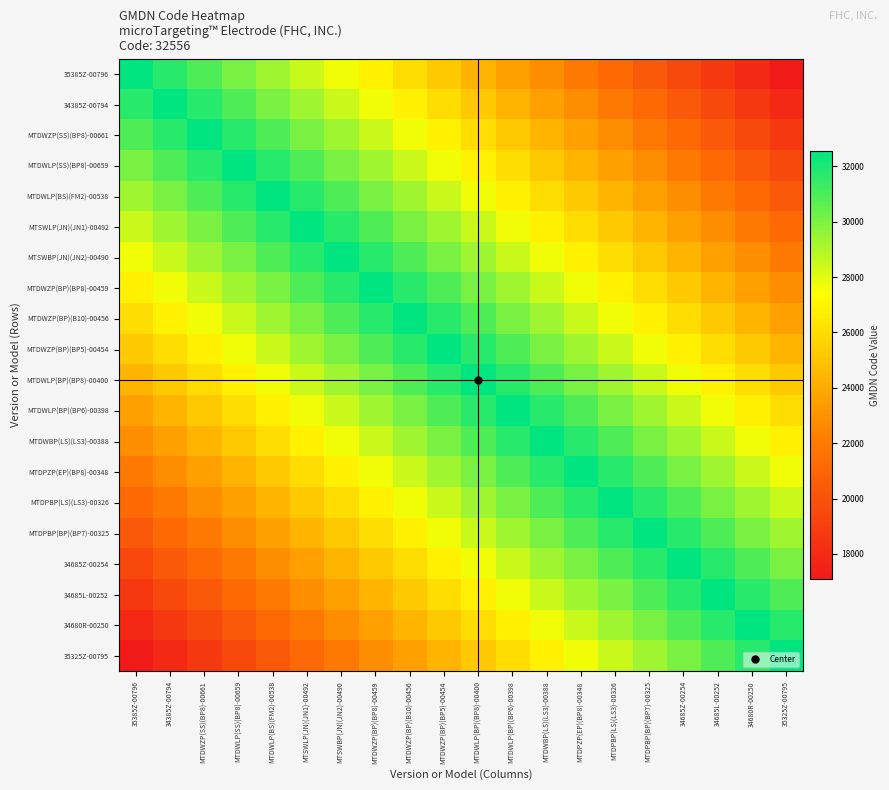

Reading left to right, transcribe all the data shown in this chart.

35385Z-00796: 35385Z-00796=32556.0	34385Z-00794=31742.1	MTDWZP(SS)(BP8)-00661=30928.2	MTDWLP(SS)(BP8)-00659=30114.3	MTDWLP(BS)(FM2)-00538=29300.4	MTSWLP(JN)(JN1)-00492=28486.5	MTSWBP(JN)(JN2)-00490=27672.6	MTDWZP(BP)(BP8)-00459=26858.7	MTDWZP(BP)(B10)-00456=26044.8	MTDWZP(BP)(BP5)-00454=25230.9	MTDWLP(BP)(BP8)-00400=24417.0	MTDWLP(BP)(BP6)-00398=23603.1	MTDWBP(LS)(LS3)-00388=22789.2	MTDPZP(EP)(BP8)-00348=21975.3	MTDPBP(LS)(LS3)-00326=21161.4	MTDPBP(BP)(BP7)-00325=20347.5	34685Z-00254=19533.6	34685L-00252=18719.7	34680R-00250=17905.8	35325Z-00795=17091.9
34385Z-00794: 35385Z-00796=31742.1	34385Z-00794=32556.0	MTDWZP(SS)(BP8)-00661=31742.1	MTDWLP(SS)(BP8)-00659=30928.2	MTDWLP(BS)(FM2)-00538=30114.3	MTSWLP(JN)(JN1)-00492=29300.4	MTSWBP(JN)(JN2)-00490=28486.5	MTDWZP(BP)(BP8)-00459=27672.6	MTDWZP(BP)(B10)-00456=26858.7	MTDWZP(BP)(BP5)-00454=26044.8	MTDWLP(BP)(BP8)-00400=25230.9	MTDWLP(BP)(BP6)-00398=24417.0	MTDWBP(LS)(LS3)-00388=23603.1	MTDPZP(EP)(BP8)-00348=22789.2	MTDPBP(LS)(LS3)-00326=21975.3	MTDPBP(BP)(BP7)-00325=21161.4	34685Z-00254=20347.5	34685L-00252=19533.6	34680R-00250=18719.7	35325Z-00795=17905.8
MTDWZP(SS)(BP8)-00661: 35385Z-00796=30928.2	34385Z-00794=31742.1	MTDWZP(SS)(BP8)-00661=32556.0	MTDWLP(SS)(BP8)-00659=31742.1	MTDWLP(BS)(FM2)-00538=30928.2	MTSWLP(JN)(JN1)-00492=30114.3	MTSWBP(JN)(JN2)-00490=29300.4	MTDWZP(BP)(BP8)-00459=28486.5	MTDWZP(BP)(B10)-00456=27672.6	MTDWZP(BP)(BP5)-00454=26858.7	MTDWLP(BP)(BP8)-00400=26044.8	MTDWLP(BP)(BP6)-00398=25230.9	MTDWBP(LS)(LS3)-00388=24417.0	MTDPZP(EP)(BP8)-00348=23603.1	MTDPBP(LS)(LS3)-00326=22789.2	MTDPBP(BP)(BP7)-00325=21975.3	34685Z-00254=21161.4	34685L-00252=20347.5	34680R-00250=19533.6	35325Z-00795=18719.7
MTDWLP(SS)(BP8)-00659: 35385Z-00796=30114.3	34385Z-00794=30928.2	MTDWZP(SS)(BP8)-00661=31742.1	MTDWLP(SS)(BP8)-00659=32556.0	MTDWLP(BS)(FM2)-00538=31742.1	MTSWLP(JN)(JN1)-00492=30928.2	MTSWBP(JN)(JN2)-00490=30114.3	MTDWZP(BP)(BP8)-00459=29300.4	MTDWZP(BP)(B10)-00456=28486.5	MTDWZP(BP)(BP5)-00454=27672.6	MTDWLP(BP)(BP8)-00400=26858.7	MTDWLP(BP)(BP6)-00398=26044.8	MTDWBP(LS)(LS3)-00388=25230.9	MTDPZP(EP)(BP8)-00348=24417.0	MTDPBP(LS)(LS3)-00326=23603.1	MTDPBP(BP)(BP7)-00325=22789.2	34685Z-00254=21975.3	34685L-00252=21161.4	34680R-00250=20347.5	35325Z-00795=19533.6
MTDWLP(BS)(FM2)-00538: 35385Z-00796=29300.4	34385Z-00794=30114.3	MTDWZP(SS)(BP8)-00661=30928.2	MTDWLP(SS)(BP8)-00659=31742.1	MTDWLP(BS)(FM2)-00538=32556.0	MTSWLP(JN)(JN1)-00492=31742.1	MTSWBP(JN)(JN2)-00490=30928.2	MTDWZP(BP)(BP8)-00459=30114.3	MTDWZP(BP)(B10)-00456=29300.4	MTDWZP(BP)(BP5)-00454=28486.5	MTDWLP(BP)(BP8)-00400=27672.6	MTDWLP(BP)(BP6)-00398=26858.7	MTDWBP(LS)(LS3)-00388=26044.8	MTDPZP(EP)(BP8)-00348=25230.9	MTDPBP(LS)(LS3)-00326=24417.0	MTDPBP(BP)(BP7)-00325=23603.1	34685Z-00254=22789.2	34685L-00252=21975.3	34680R-00250=21161.4	35325Z-00795=20347.5
MTSWLP(JN)(JN1)-00492: 35385Z-00796=28486.5	34385Z-00794=29300.4	MTDWZP(SS)(BP8)-00661=30114.3	MTDWLP(SS)(BP8)-00659=30928.2	MTDWLP(BS)(FM2)-00538=31742.1	MTSWLP(JN)(JN1)-00492=32556.0	MTSWBP(JN)(JN2)-00490=31742.1	MTDWZP(BP)(BP8)-00459=30928.2	MTDWZP(BP)(B10)-00456=30114.3	MTDWZP(BP)(BP5)-00454=29300.4	MTDWLP(BP)(BP8)-00400=28486.5	MTDWLP(BP)(BP6)-00398=27672.6	MTDWBP(LS)(LS3)-00388=26858.7	MTDPZP(EP)(BP8)-00348=26044.8	MTDPBP(LS)(LS3)-00326=25230.9	MTDPBP(BP)(BP7)-00325=24417.0	34685Z-00254=23603.1	34685L-00252=22789.2	34680R-00250=21975.3	35325Z-00795=21161.4
MTSWBP(JN)(JN2)-00490: 35385Z-00796=27672.6	34385Z-00794=28486.5	MTDWZP(SS)(BP8)-00661=29300.4	MTDWLP(SS)(BP8)-00659=30114.3	MTDWLP(BS)(FM2)-00538=30928.2	MTSWLP(JN)(JN1)-00492=31742.1	MTSWBP(JN)(JN2)-00490=32556.0	MTDWZP(BP)(BP8)-00459=31742.1	MTDWZP(BP)(B10)-00456=30928.2	MTDWZP(BP)(BP5)-00454=30114.3	MTDWLP(BP)(BP8)-00400=29300.4	MTDWLP(BP)(BP6)-00398=28486.5	MTDWBP(LS)(LS3)-00388=27672.6	MTDPZP(EP)(BP8)-00348=26858.7	MTDPBP(LS)(LS3)-00326=26044.8	MTDPBP(BP)(BP7)-00325=25230.9	34685Z-00254=24417.0	34685L-00252=23603.1	34680R-00250=22789.2	35325Z-00795=21975.3
MTDWZP(BP)(BP8)-00459: 35385Z-00796=26858.7	34385Z-00794=27672.6	MTDWZP(SS)(BP8)-00661=28486.5	MTDWLP(SS)(BP8)-00659=29300.4	MTDWLP(BS)(FM2)-00538=30114.3	MTSWLP(JN)(JN1)-00492=30928.2	MTSWBP(JN)(JN2)-00490=31742.1	MTDWZP(BP)(BP8)-00459=32556.0	MTDWZP(BP)(B10)-00456=31742.1	MTDWZP(BP)(BP5)-00454=30928.2	MTDWLP(BP)(BP8)-00400=30114.3	MTDWLP(BP)(BP6)-00398=29300.4	MTDWBP(LS)(LS3)-00388=28486.5	MTDPZP(EP)(BP8)-00348=27672.6	MTDPBP(LS)(LS3)-00326=26858.7	MTDPBP(BP)(BP7)-00325=26044.8	34685Z-00254=25230.9	34685L-00252=24417.0	34680R-00250=23603.1	35325Z-00795=22789.2
MTDWZP(BP)(B10)-00456: 35385Z-00796=26044.8	34385Z-00794=26858.7	MTDWZP(SS)(BP8)-00661=27672.6	MTDWLP(SS)(BP8)-00659=28486.5	MTDWLP(BS)(FM2)-00538=29300.4	MTSWLP(JN)(JN1)-00492=30114.3	MTSWBP(JN)(JN2)-00490=30928.2	MTDWZP(BP)(BP8)-00459=31742.1	MTDWZP(BP)(B10)-00456=32556.0	MTDWZP(BP)(BP5)-00454=31742.1	MTDWLP(BP)(BP8)-00400=30928.2	MTDWLP(BP)(BP6)-00398=30114.3	MTDWBP(LS)(LS3)-00388=29300.4	MTDPZP(EP)(BP8)-00348=28486.5	MTDPBP(LS)(LS3)-00326=27672.6	MTDPBP(BP)(BP7)-00325=26858.7	34685Z-00254=26044.8	34685L-00252=25230.9	34680R-00250=24417.0	35325Z-00795=23603.1
MTDWZP(BP)(BP5)-00454: 35385Z-00796=25230.9	34385Z-00794=26044.8	MTDWZP(SS)(BP8)-00661=26858.7	MTDWLP(SS)(BP8)-00659=27672.6	MTDWLP(BS)(FM2)-00538=28486.5	MTSWLP(JN)(JN1)-00492=29300.4	MTSWBP(JN)(JN2)-00490=30114.3	MTDWZP(BP)(BP8)-00459=30928.2	MTDWZP(BP)(B10)-00456=31742.1	MTDWZP(BP)(BP5)-00454=32556.0	MTDWLP(BP)(BP8)-00400=31742.1	MTDWLP(BP)(BP6)-00398=30928.2	MTDWBP(LS)(LS3)-00388=30114.3	MTDPZP(EP)(BP8)-00348=29300.4	MTDPBP(LS)(LS3)-00326=28486.5	MTDPBP(BP)(BP7)-00325=27672.6	34685Z-00254=26858.7	34685L-00252=26044.8	34680R-00250=25230.9	35325Z-00795=24417.0
MTDWLP(BP)(BP8)-00400: 35385Z-00796=24417.0	34385Z-00794=25230.9	MTDWZP(SS)(BP8)-00661=26044.8	MTDWLP(SS)(BP8)-00659=26858.7	MTDWLP(BS)(FM2)-00538=27672.6	MTSWLP(JN)(JN1)-00492=28486.5	MTSWBP(JN)(JN2)-00490=29300.4	MTDWZP(BP)(BP8)-00459=30114.3	MTDWZP(BP)(B10)-00456=30928.2	MTDWZP(BP)(BP5)-00454=31742.1	MTDWLP(BP)(BP8)-00400=32556.0	MTDWLP(BP)(BP6)-00398=31742.1	MTDWBP(LS)(LS3)-00388=30928.2	MTDPZP(EP)(BP8)-00348=30114.3	MTDPBP(LS)(LS3)-00326=29300.4	MTDPBP(BP)(BP7)-00325=28486.5	34685Z-00254=27672.6	34685L-00252=26858.7	34680R-00250=26044.8	35325Z-00795=25230.9
MTDWLP(BP)(BP6)-00398: 35385Z-00796=23603.1	34385Z-00794=24417.0	MTDWZP(SS)(BP8)-00661=25230.9	MTDWLP(SS)(BP8)-00659=26044.8	MTDWLP(BS)(FM2)-00538=26858.7	MTSWLP(JN)(JN1)-00492=27672.6	MTSWBP(JN)(JN2)-00490=28486.5	MTDWZP(BP)(BP8)-00459=29300.4	MTDWZP(BP)(B10)-00456=30114.3	MTDWZP(BP)(BP5)-00454=30928.2	MTDWLP(BP)(BP8)-00400=31742.1	MTDWLP(BP)(BP6)-00398=32556.0	MTDWBP(LS)(LS3)-00388=31742.1	MTDPZP(EP)(BP8)-00348=30928.2	MTDPBP(LS)(LS3)-00326=30114.3	MTDPBP(BP)(BP7)-00325=29300.4	34685Z-00254=28486.5	34685L-00252=27672.6	34680R-00250=26858.7	35325Z-00795=26044.8
MTDWBP(LS)(LS3)-00388: 35385Z-00796=22789.2	34385Z-00794=23603.1	MTDWZP(SS)(BP8)-00661=24417.0	MTDWLP(SS)(BP8)-00659=25230.9	MTDWLP(BS)(FM2)-00538=26044.8	MTSWLP(JN)(JN1)-00492=26858.7	MTSWBP(JN)(JN2)-00490=27672.6	MTDWZP(BP)(BP8)-00459=28486.5	MTDWZP(BP)(B10)-00456=29300.4	MTDWZP(BP)(BP5)-00454=30114.3	MTDWLP(BP)(BP8)-00400=30928.2	MTDWLP(BP)(BP6)-00398=31742.1	MTDWBP(LS)(LS3)-00388=32556.0	MTDPZP(EP)(BP8)-00348=31742.1	MTDPBP(LS)(LS3)-00326=30928.2	MTDPBP(BP)(BP7)-00325=30114.3	34685Z-00254=29300.4	34685L-00252=28486.5	34680R-00250=27672.6	35325Z-00795=26858.7
MTDPZP(EP)(BP8)-00348: 35385Z-00796=21975.3	34385Z-00794=22789.2	MTDWZP(SS)(BP8)-00661=23603.1	MTDWLP(SS)(BP8)-00659=24417.0	MTDWLP(BS)(FM2)-00538=25230.9	MTSWLP(JN)(JN1)-00492=26044.8	MTSWBP(JN)(JN2)-00490=26858.7	MTDWZP(BP)(BP8)-00459=27672.6	MTDWZP(BP)(B10)-00456=28486.5	MTDWZP(BP)(BP5)-00454=29300.4	MTDWLP(BP)(BP8)-00400=30114.3	MTDWLP(BP)(BP6)-00398=30928.2	MTDWBP(LS)(LS3)-00388=31742.1	MTDPZP(EP)(BP8)-00348=32556.0	MTDPBP(LS)(LS3)-00326=31742.1	MTDPBP(BP)(BP7)-00325=30928.2	34685Z-00254=30114.3	34685L-00252=29300.4	34680R-00250=28486.5	35325Z-00795=27672.6
MTDPBP(LS)(LS3)-00326: 35385Z-00796=21161.4	34385Z-00794=21975.3	MTDWZP(SS)(BP8)-00661=22789.2	MTDWLP(SS)(BP8)-00659=23603.1	MTDWLP(BS)(FM2)-00538=24417.0	MTSWLP(JN)(JN1)-00492=25230.9	MTSWBP(JN)(JN2)-00490=26044.8	MTDWZP(BP)(BP8)-00459=26858.7	MTDWZP(BP)(B10)-00456=27672.6	MTDWZP(BP)(BP5)-00454=28486.5	MTDWLP(BP)(BP8)-00400=29300.4	MTDWLP(BP)(BP6)-00398=30114.3	MTDWBP(LS)(LS3)-00388=30928.2	MTDPZP(EP)(BP8)-00348=31742.1	MTDPBP(LS)(LS3)-00326=32556.0	MTDPBP(BP)(BP7)-00325=31742.1	34685Z-00254=30928.2	34685L-00252=30114.3	34680R-00250=29300.4	35325Z-00795=28486.5
MTDPBP(BP)(BP7)-00325: 35385Z-00796=20347.5	34385Z-00794=21161.4	MTDWZP(SS)(BP8)-00661=21975.3	MTDWLP(SS)(BP8)-00659=22789.2	MTDWLP(BS)(FM2)-00538=23603.1	MTSWLP(JN)(JN1)-00492=24417.0	MTSWBP(JN)(JN2)-00490=25230.9	MTDWZP(BP)(BP8)-00459=26044.8	MTDWZP(BP)(B10)-00456=26858.7	MTDWZP(BP)(BP5)-00454=27672.6	MTDWLP(BP)(BP8)-00400=28486.5	MTDWLP(BP)(BP6)-00398=29300.4	MTDWBP(LS)(LS3)-00388=30114.3	MTDPZP(EP)(BP8)-00348=30928.2	MTDPBP(LS)(LS3)-00326=31742.1	MTDPBP(BP)(BP7)-00325=32556.0	34685Z-00254=31742.1	34685L-00252=30928.2	34680R-00250=30114.3	35325Z-00795=29300.4
34685Z-00254: 35385Z-00796=19533.6	34385Z-00794=20347.5	MTDWZP(SS)(BP8)-00661=21161.4	MTDWLP(SS)(BP8)-00659=21975.3	MTDWLP(BS)(FM2)-00538=22789.2	MTSWLP(JN)(JN1)-00492=23603.1	MTSWBP(JN)(JN2)-00490=24417.0	MTDWZP(BP)(BP8)-00459=25230.9	MTDWZP(BP)(B10)-00456=26044.8	MTDWZP(BP)(BP5)-00454=26858.7	MTDWLP(BP)(BP8)-00400=27672.6	MTDWLP(BP)(BP6)-00398=28486.5	MTDWBP(LS)(LS3)-00388=29300.4	MTDPZP(EP)(BP8)-00348=30114.3	MTDPBP(LS)(LS3)-00326=30928.2	MTDPBP(BP)(BP7)-00325=31742.1	34685Z-00254=32556.0	34685L-00252=31742.1	34680R-00250=30928.2	35325Z-00795=30114.3
34685L-00252: 35385Z-00796=18719.7	34385Z-00794=19533.6	MTDWZP(SS)(BP8)-00661=20347.5	MTDWLP(SS)(BP8)-00659=21161.4	MTDWLP(BS)(FM2)-00538=21975.3	MTSWLP(JN)(JN1)-00492=22789.2	MTSWBP(JN)(JN2)-00490=23603.1	MTDWZP(BP)(BP8)-00459=24417.0	MTDWZP(BP)(B10)-00456=25230.9	MTDWZP(BP)(BP5)-00454=26044.8	MTDWLP(BP)(BP8)-00400=26858.7	MTDWLP(BP)(BP6)-00398=27672.6	MTDWBP(LS)(LS3)-00388=28486.5	MTDPZP(EP)(BP8)-00348=29300.4	MTDPBP(LS)(LS3)-00326=30114.3	MTDPBP(BP)(BP7)-00325=30928.2	34685Z-00254=31742.1	34685L-00252=32556.0	34680R-00250=31742.1	35325Z-00795=30928.2
34680R-00250: 35385Z-00796=17905.8	34385Z-00794=18719.7	MTDWZP(SS)(BP8)-00661=19533.6	MTDWLP(SS)(BP8)-00659=20347.5	MTDWLP(BS)(FM2)-00538=21161.4	MTSWLP(JN)(JN1)-00492=21975.3	MTSWBP(JN)(JN2)-00490=22789.2	MTDWZP(BP)(BP8)-00459=23603.1	MTDWZP(BP)(B10)-00456=24417.0	MTDWZP(BP)(BP5)-00454=25230.9	MTDWLP(BP)(BP8)-00400=26044.8	MTDWLP(BP)(BP6)-00398=26858.7	MTDWBP(LS)(LS3)-00388=27672.6	MTDPZP(EP)(BP8)-00348=28486.5	MTDPBP(LS)(LS3)-00326=29300.4	MTDPBP(BP)(BP7)-00325=30114.3	34685Z-00254=30928.2	34685L-00252=31742.1	34680R-00250=32556.0	35325Z-00795=31742.1
35325Z-00795: 35385Z-00796=17091.9	34385Z-00794=17905.8	MTDWZP(SS)(BP8)-00661=18719.7	MTDWLP(SS)(BP8)-00659=19533.6	MTDWLP(BS)(FM2)-00538=20347.5	MTSWLP(JN)(JN1)-00492=21161.4	MTSWBP(JN)(JN2)-00490=21975.3	MTDWZP(BP)(BP8)-00459=22789.2	MTDWZP(BP)(B10)-00456=23603.1	MTDWZP(BP)(BP5)-00454=24417.0	MTDWLP(BP)(BP8)-00400=25230.9	MTDWLP(BP)(BP6)-00398=26044.8	MTDWBP(LS)(LS3)-00388=26858.7	MTDPZP(EP)(BP8)-00348=27672.6	MTDPBP(LS)(LS3)-00326=28486.5	MTDPBP(BP)(BP7)-00325=29300.4	34685Z-00254=30114.3	34685L-00252=30928.2	34680R-00250=31742.1	35325Z-00795=32556.0